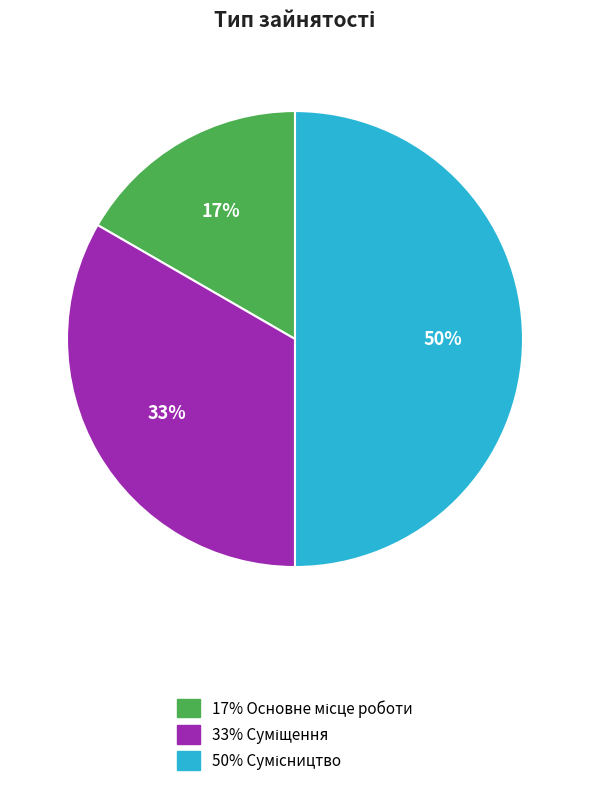

To the nearest percent, what is the difference between the largest and smallest slice percentages?

33%